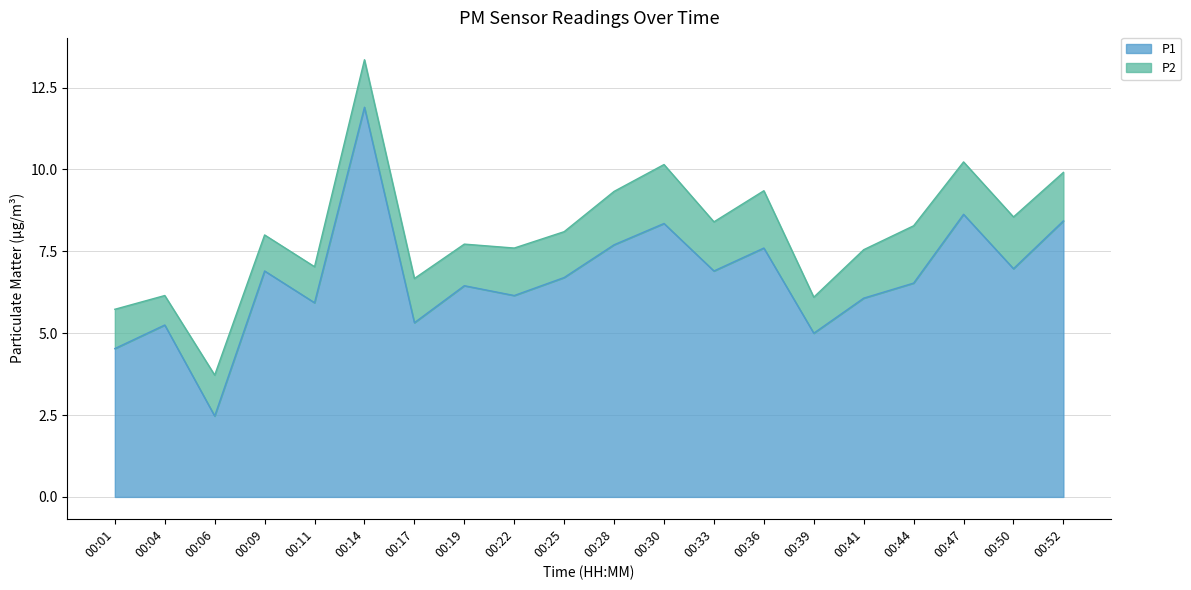

Does the chart display data point markers on the line(s)?

No